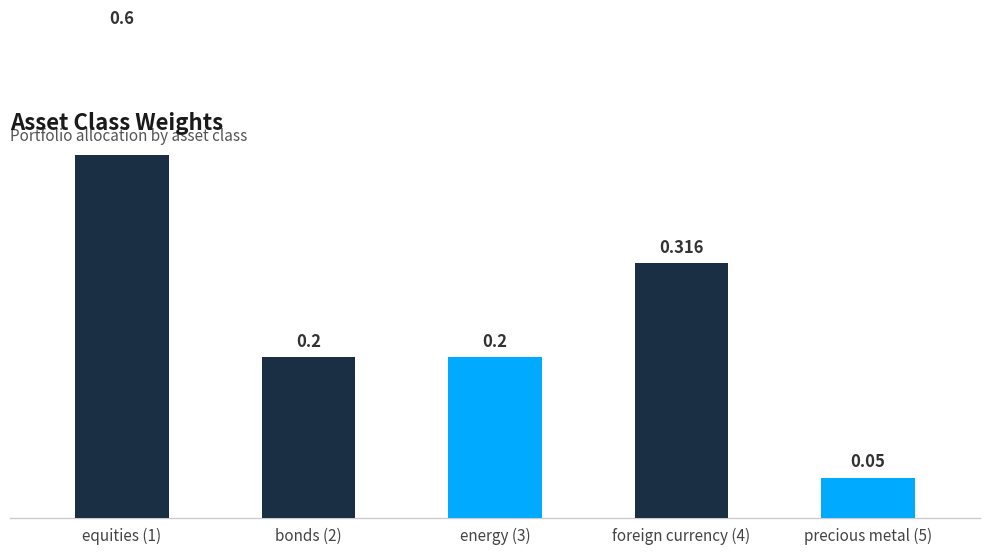

The value at bonds (2) is 0.2. True or false?

True